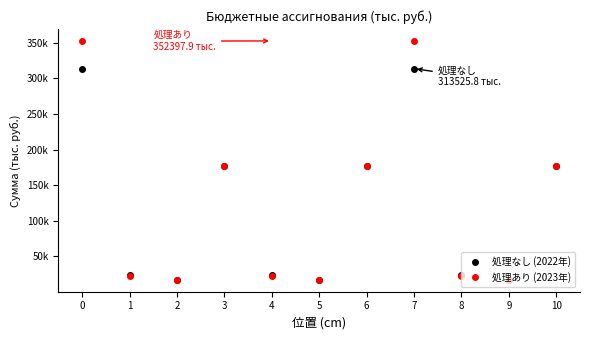

What are all the series names shown in the legend?

処理なし (2022年), 処理あり (2023年)